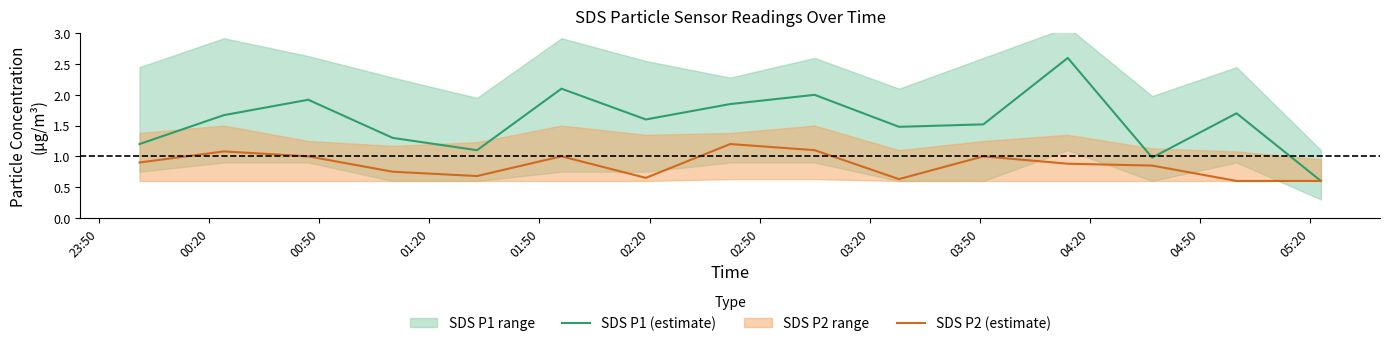

Reading left to right, transcribe all the data shown in this chart.

SDS P1 (estimate): 1.2	1.7	1.9	1.3	1.1	2.1	1.6	1.9	2.0	1.5	1.5	2.6	1.0	1.7	0.6
SDS P2 (estimate): 0.9	1.1	1.0	0.8	0.7	1.0	0.7	1.2	1.1	0.6	1.0	0.9	0.8	0.6	0.6